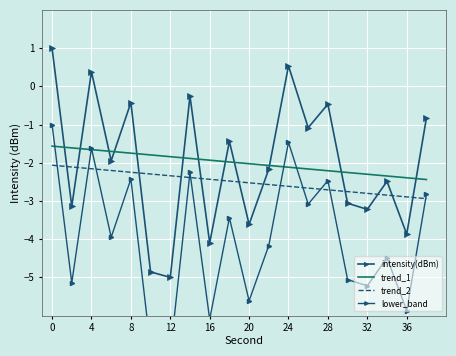

After their last crossing, which series has the higher values: trend_2 or lower_band?

lower_band